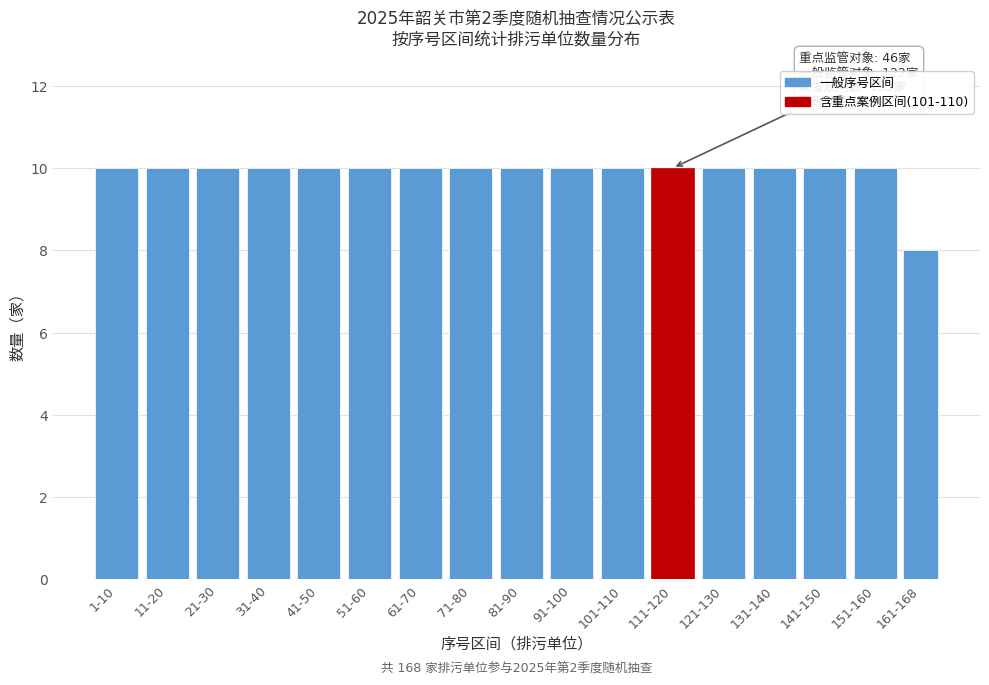

Reading left to right, transcribe all the data shown in this chart.

10	10	10	10	10	10	10	10	10	10	10	10	10	10	10	10	8